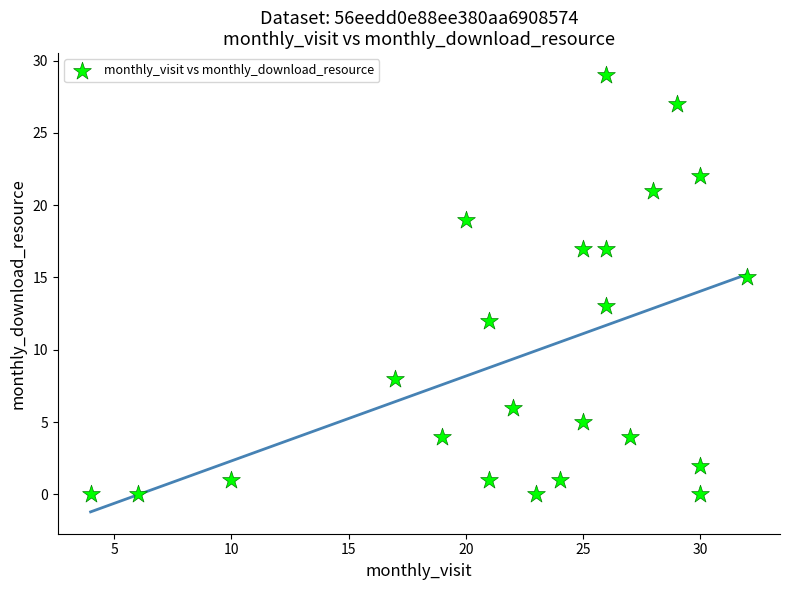

What is the range of Y values (max minus min)?

29